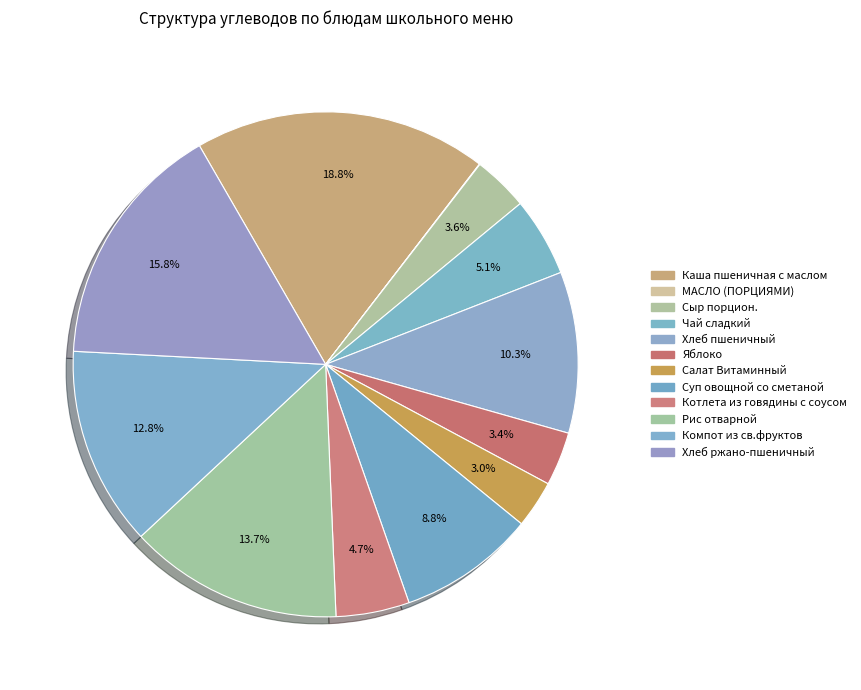

What percentage do Хлеб пшеничный and Котлета из говядины с соусом together represent?

15.0%